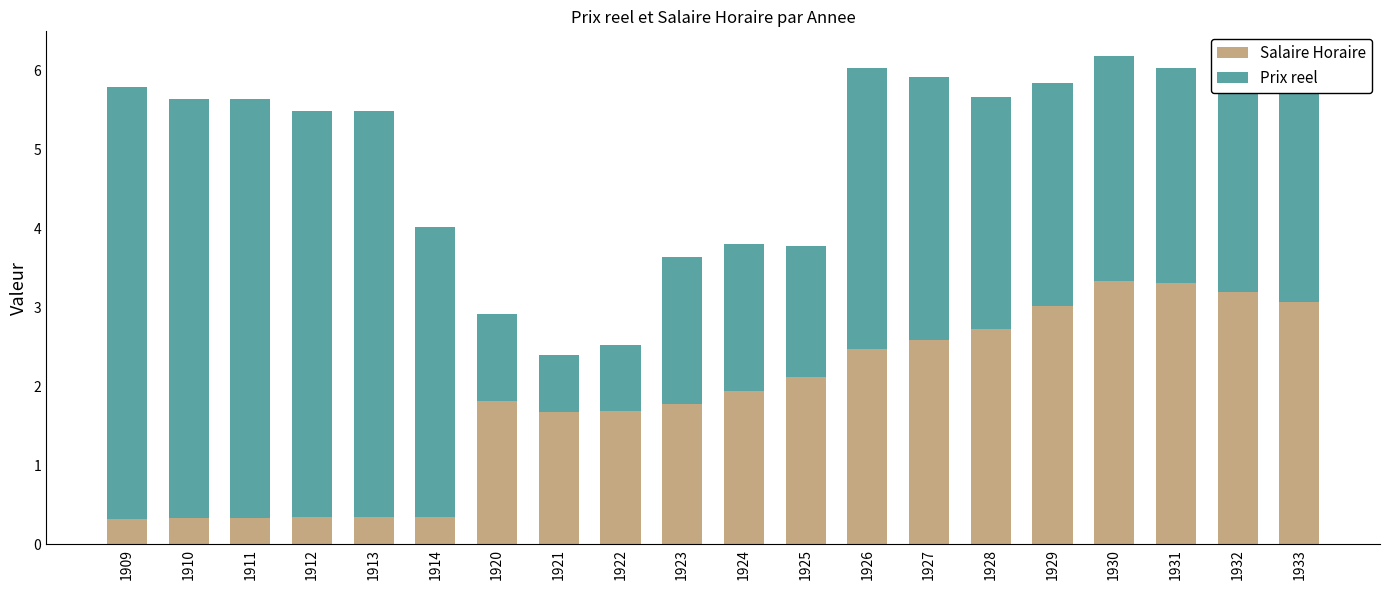

What are all the series names shown in the legend?

Salaire Horaire, Prix reel